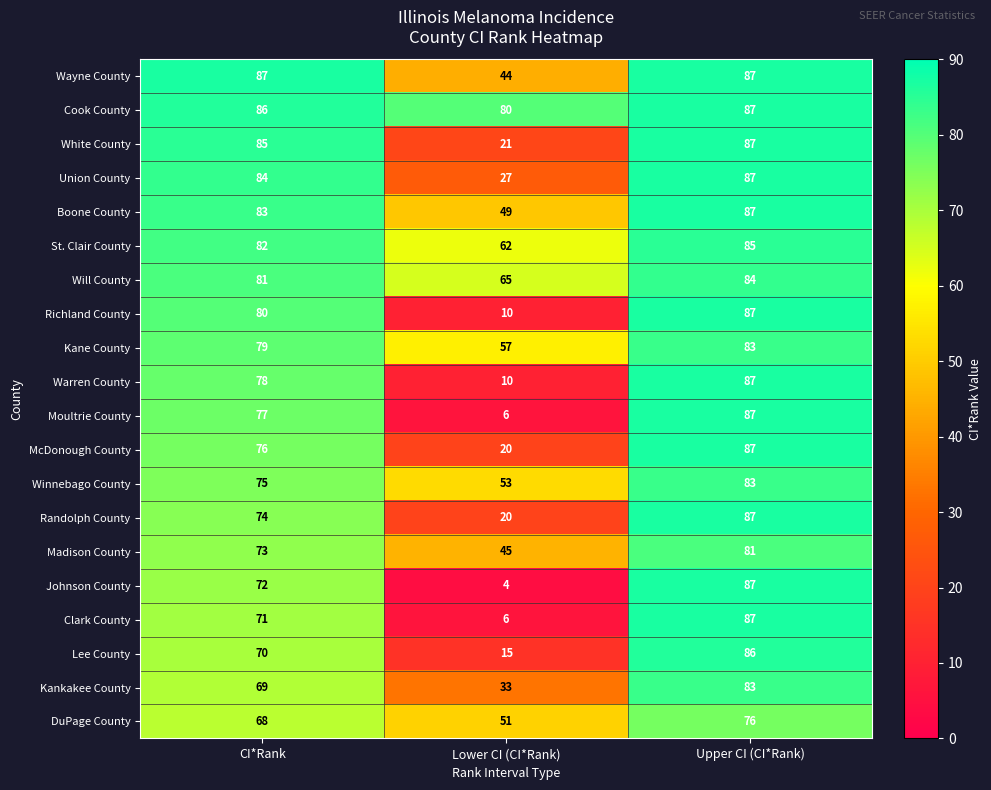

What is the sum of all Boone County values?

219